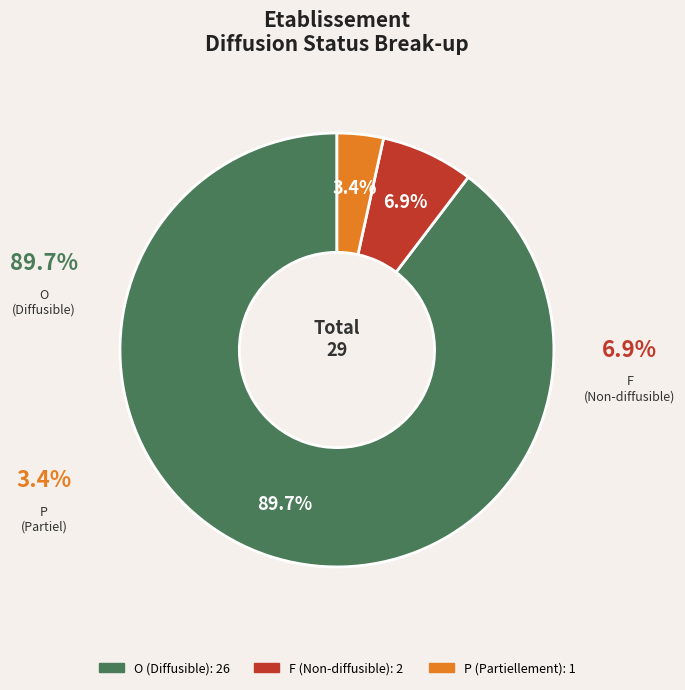

Rank the categories by value from highest to lowest.

O, F, P